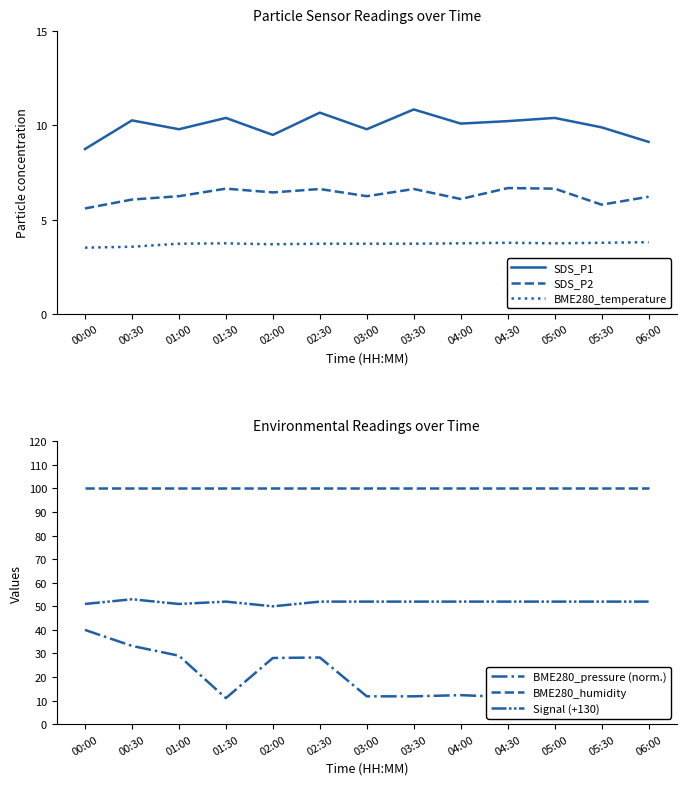

What is the difference between the highest and lowest values at 02:00?

96.3